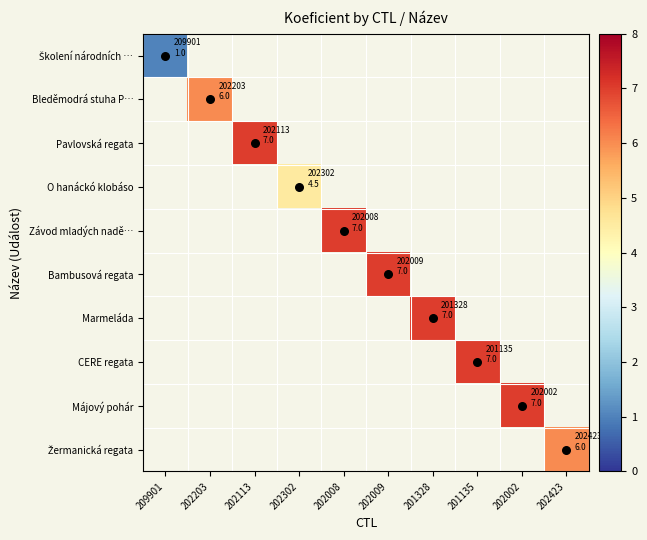

Which series has the largest range (max minus min)?

Školení národních …